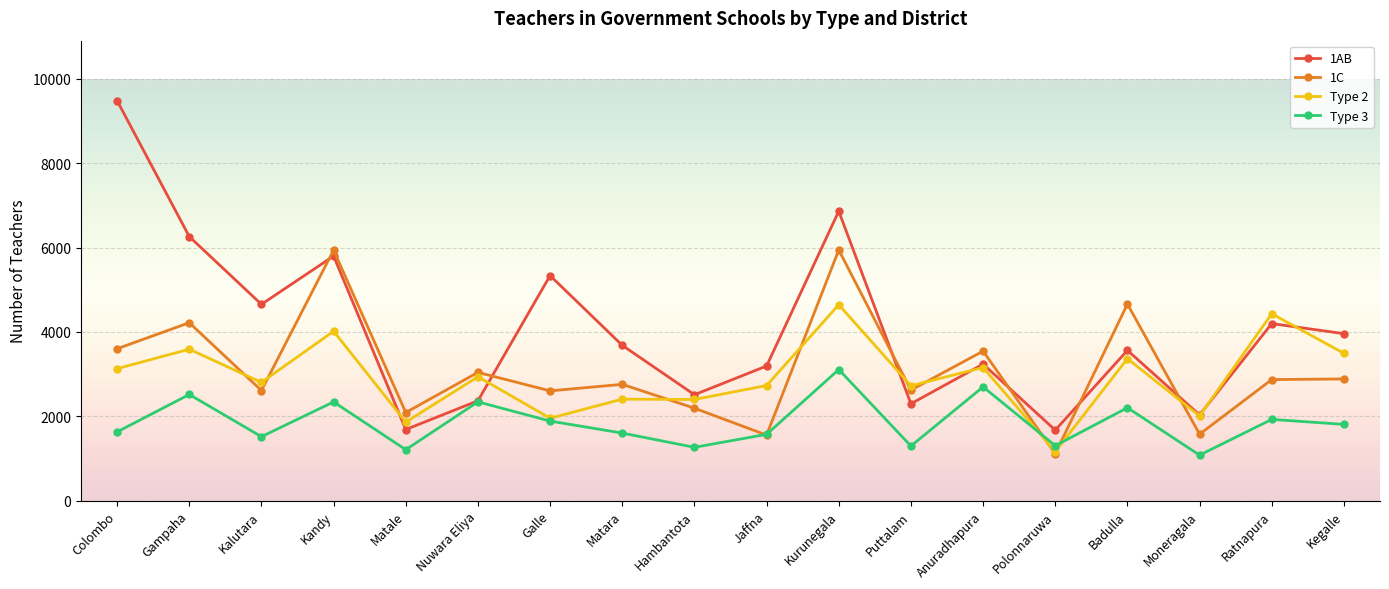

Where does the Type 3 series first go above 1809?

Gampaha